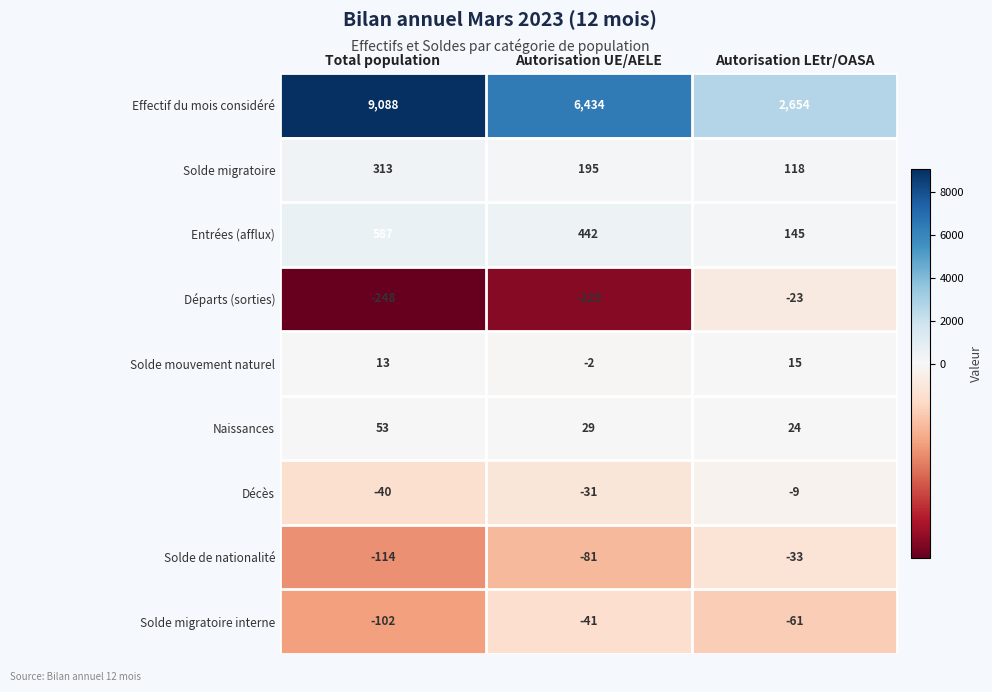

How many series are shown in this chart?

9